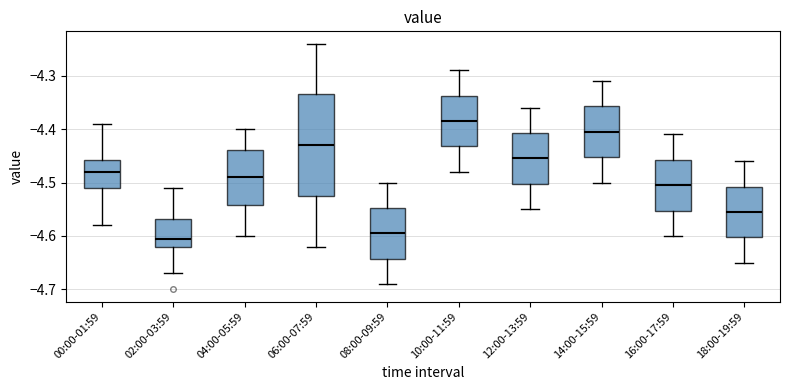

Which box is the tallest, from its lower edge to its upper edge?

06:00-07:59